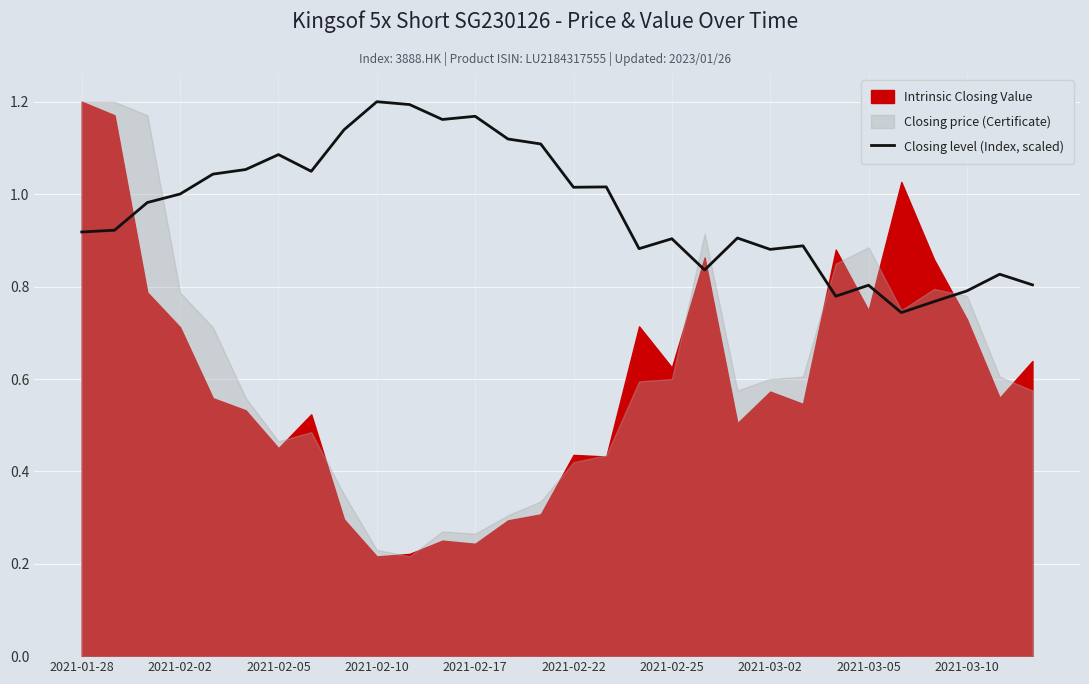

Is it true that Closing level (Index, scaled) equals 0.2 at 2021-02-25?

False